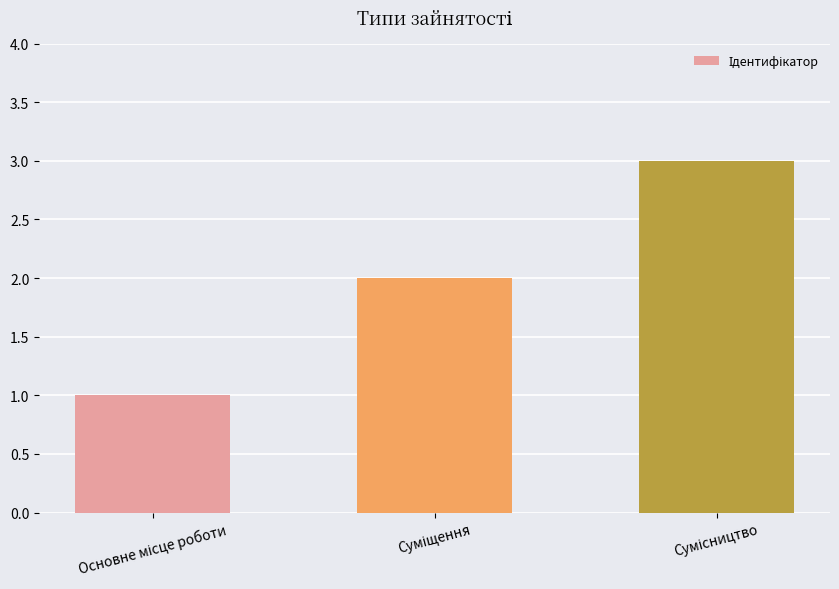

What is the sum of all values?

6